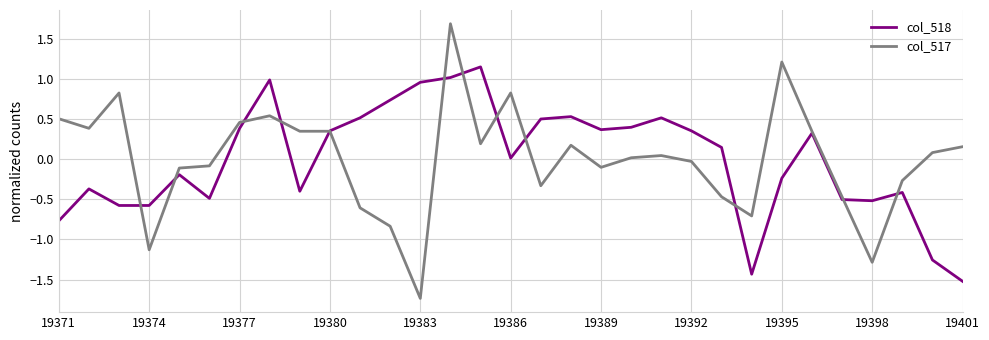

What is the minimum value for col_517?

-1.7